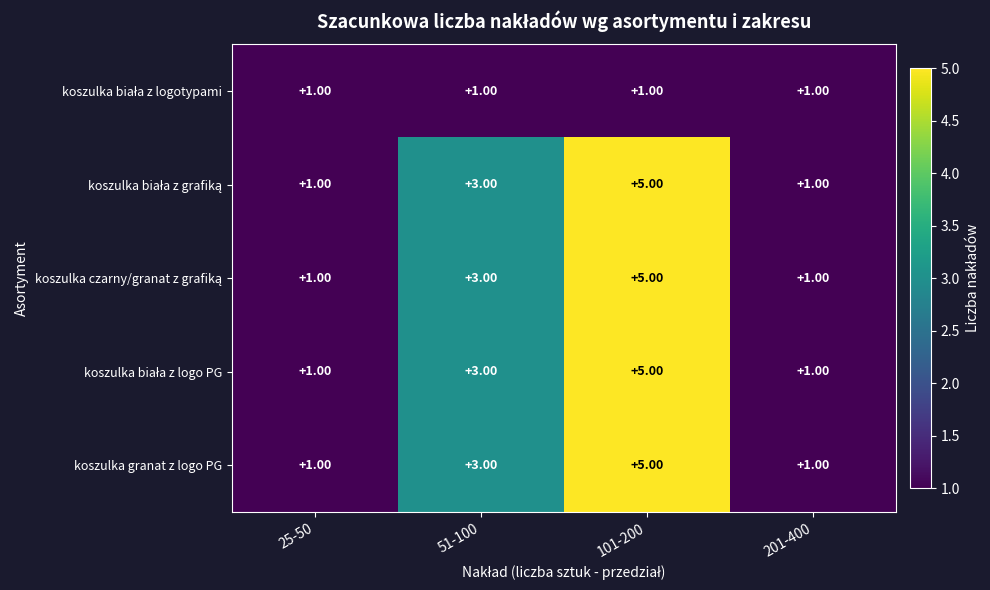

Which label corresponds to the largest value in the chart?

101-200